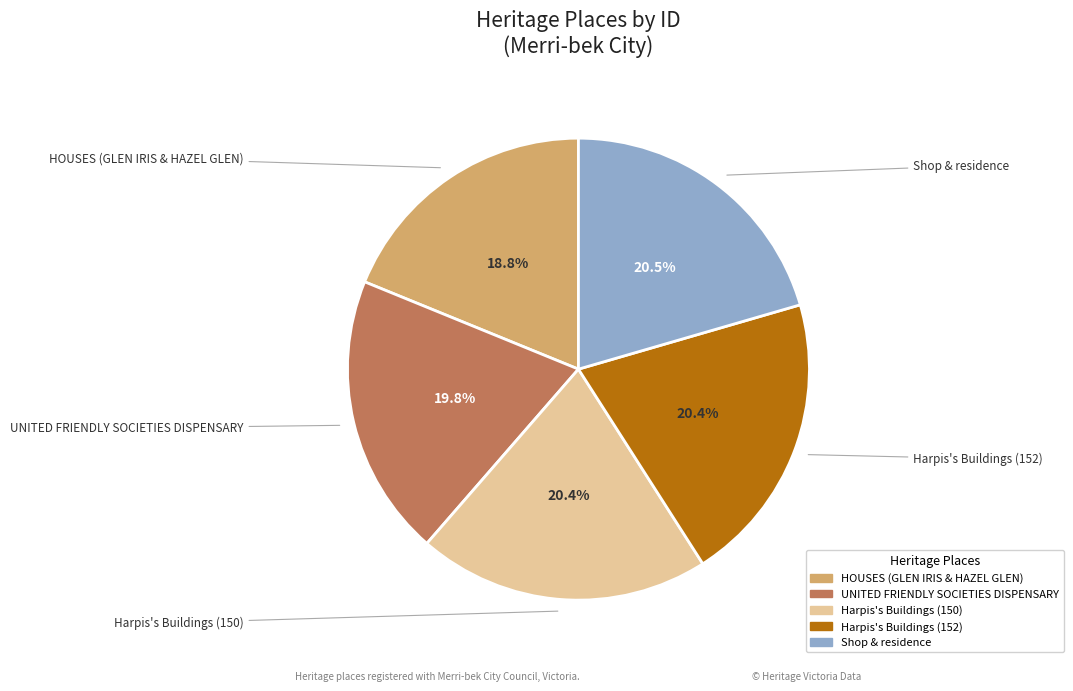

Which has a higher value, Harpis's Buildings (152) or HOUSES (GLEN IRIS & HAZEL GLEN)?

Harpis's Buildings (152)